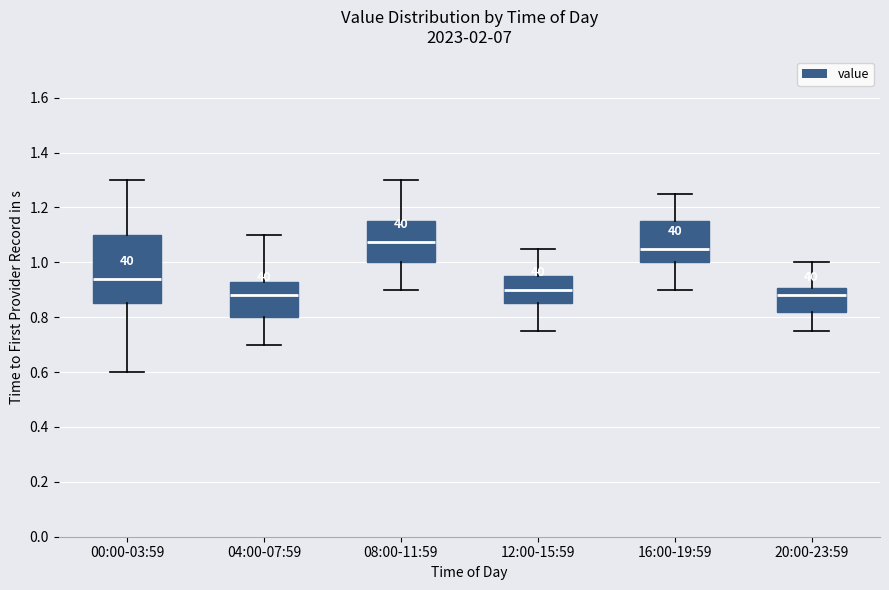

Which box is the tallest, from its lower edge to its upper edge?

00:00-03:59